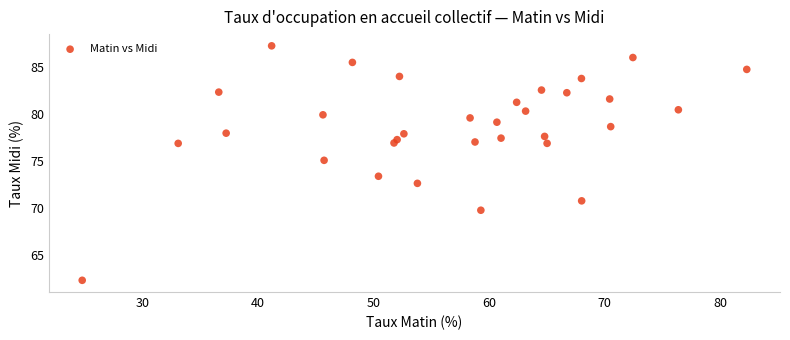

What Y value in the scatter plot is closest to 74?

73.4